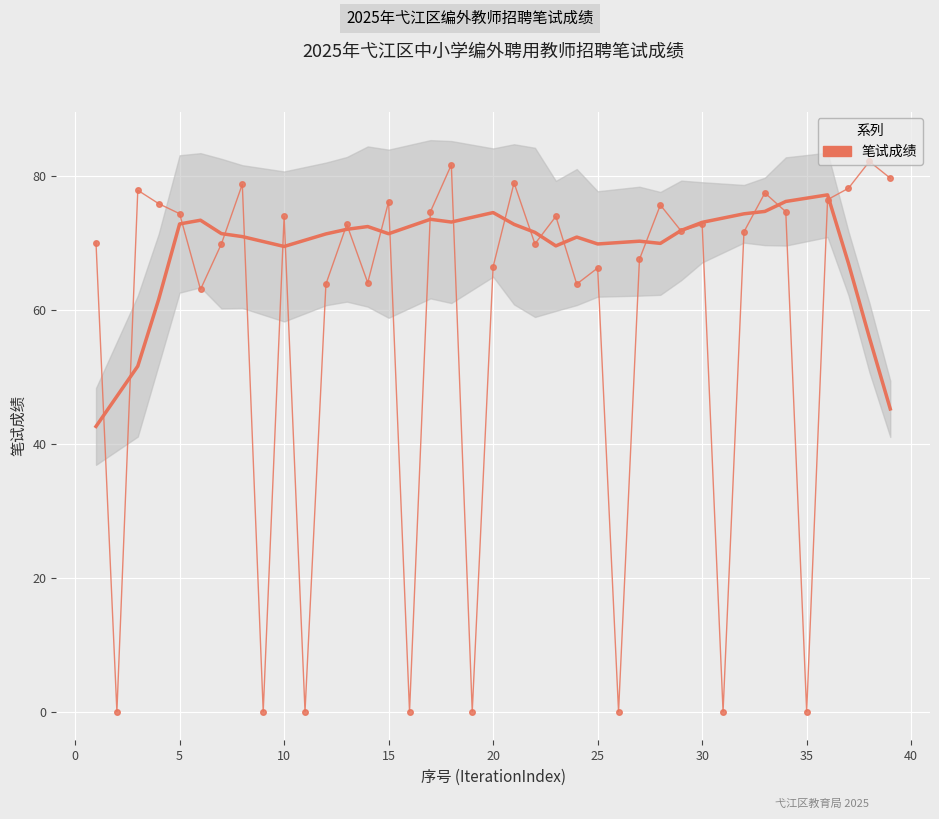

Reading right to left, list all the values displayed in this chart.

79.6	82.1	78.1	76.4	0.0	74.6	77.4	71.6	0.0	72.7	71.7	75.6	67.5	0.0	66.2	63.8	73.9	69.8	78.9	66.4	0.0	81.6	74.6	0.0	76.1	64.0	72.7	63.8	0.0	73.9	0.0	78.7	69.8	63.0	74.3	75.8	77.8	0.0	70.0